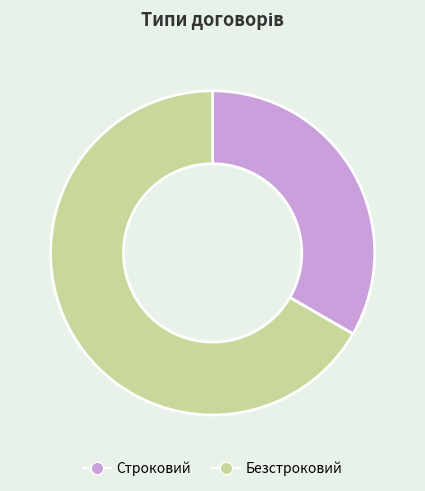

The Строковий slice represents 33% of the pie. True or false?

True